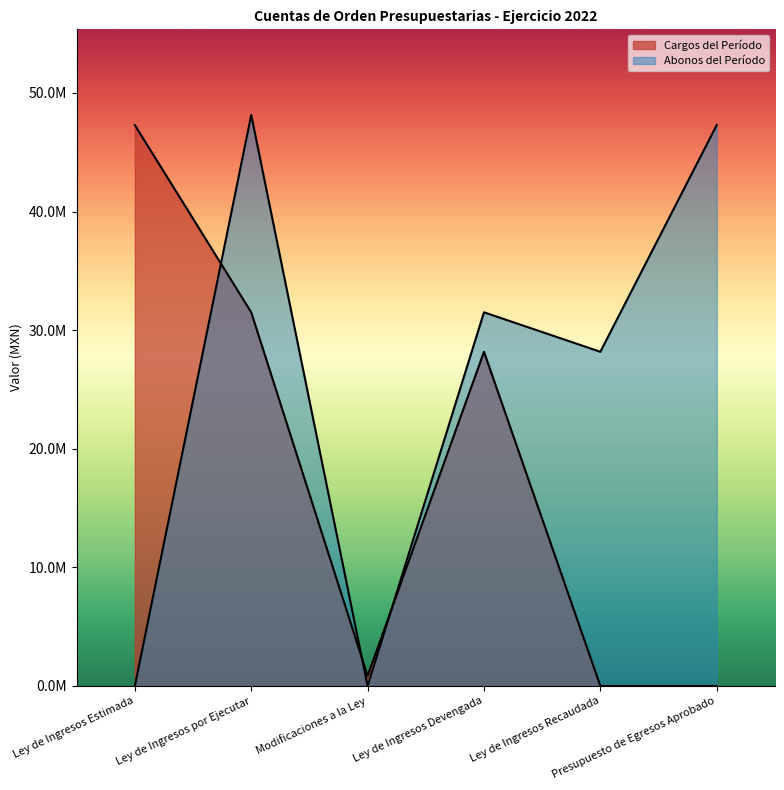

What is the difference between the Cargos del Período values at Presupuesto de Egresos Aprobado and Modificaciones a la Ley?

853779.8